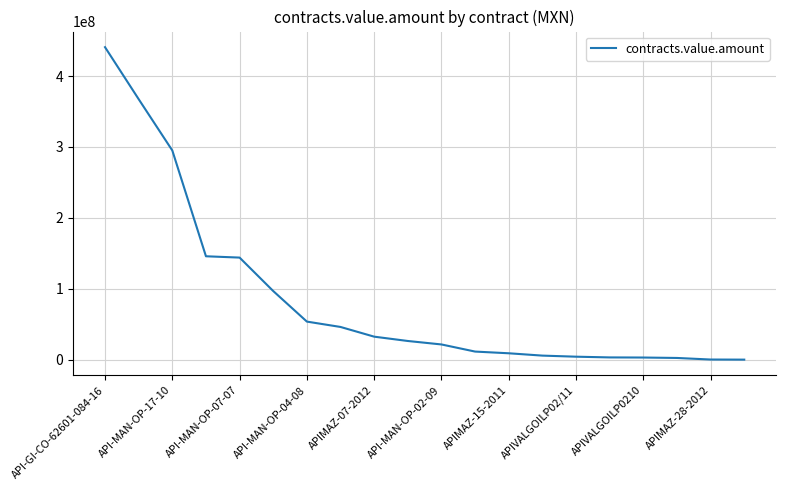

What is the maximum value shown in the chart?

440662008.0